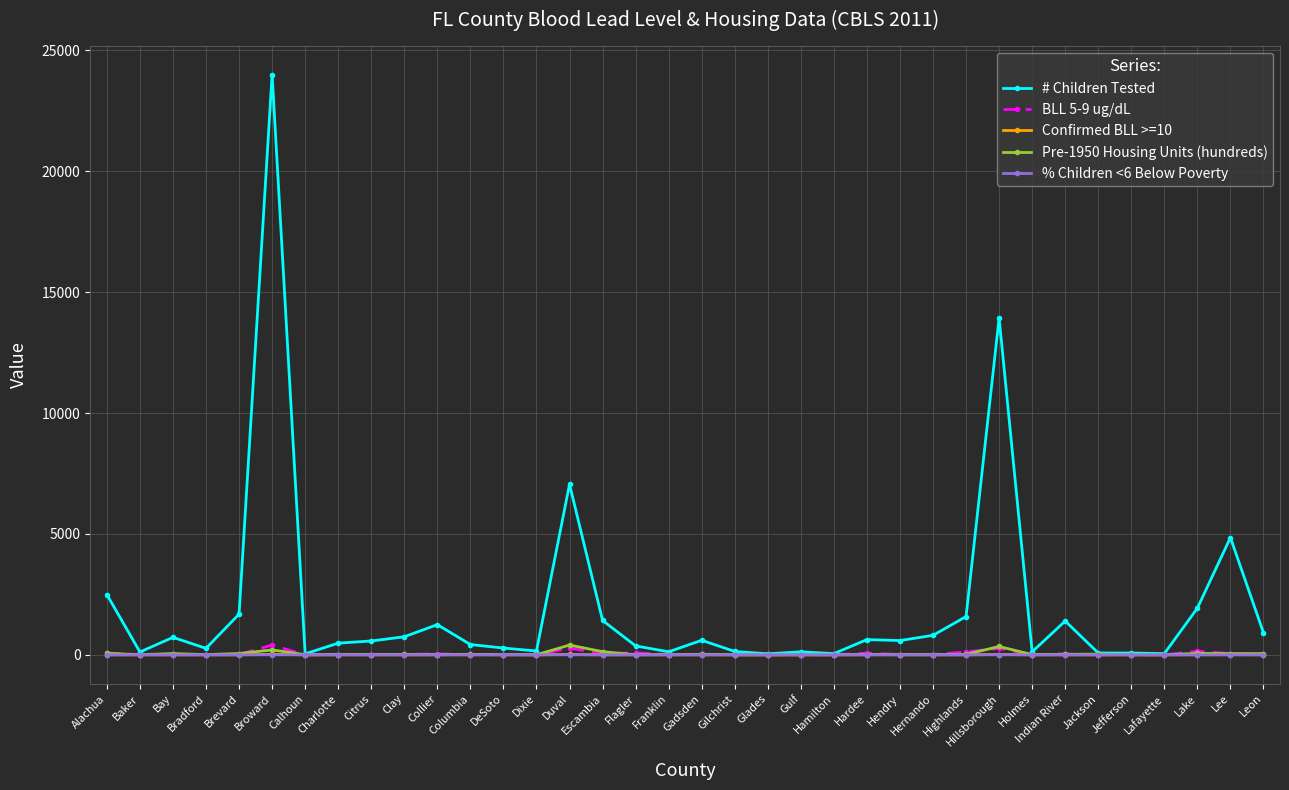

Which series has the widest spread of values?

# Children Tested